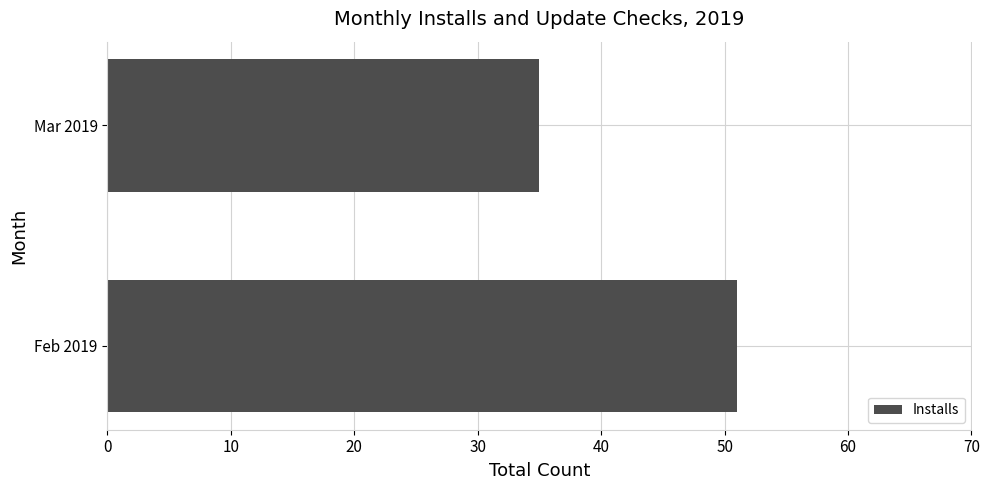

Rank the categories by value from lowest to highest.

Mar 2019, Feb 2019